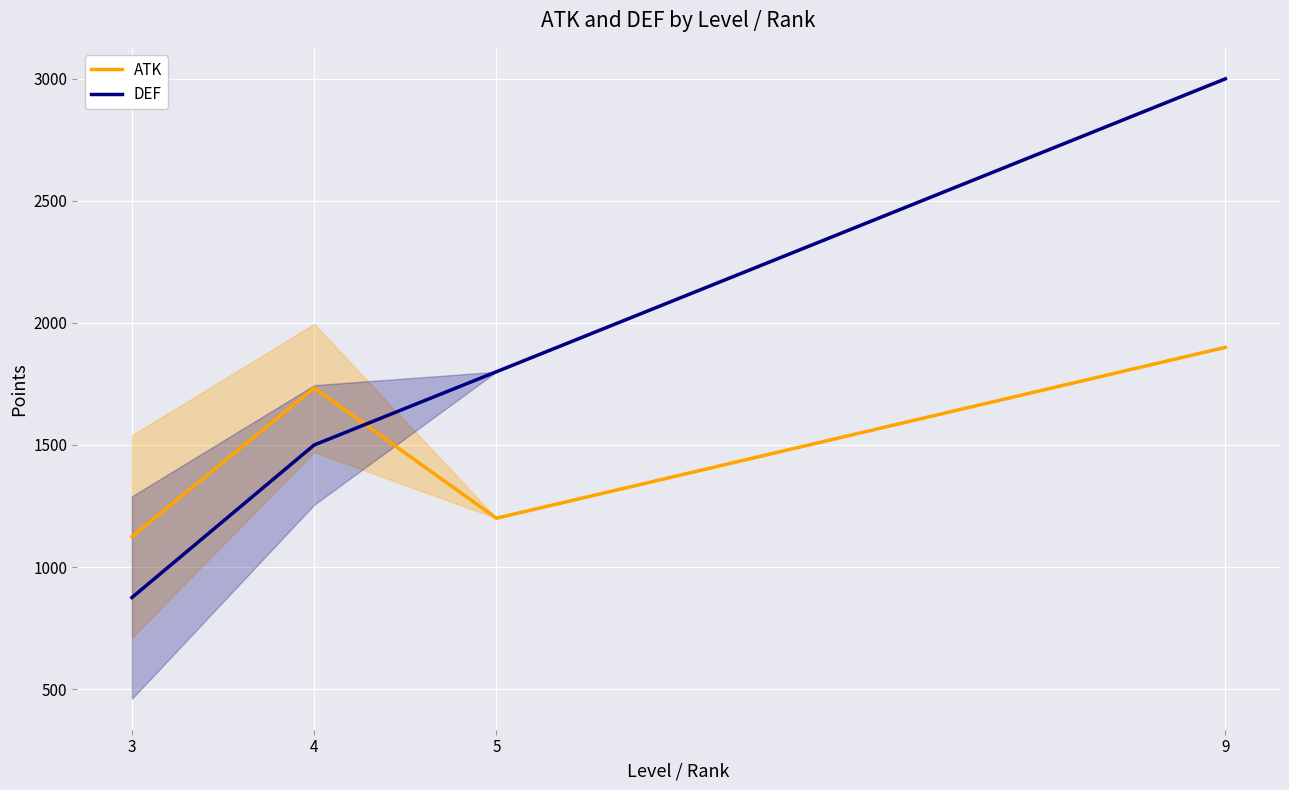

The value of DEF at 4 is 2493.4. True or false?

False